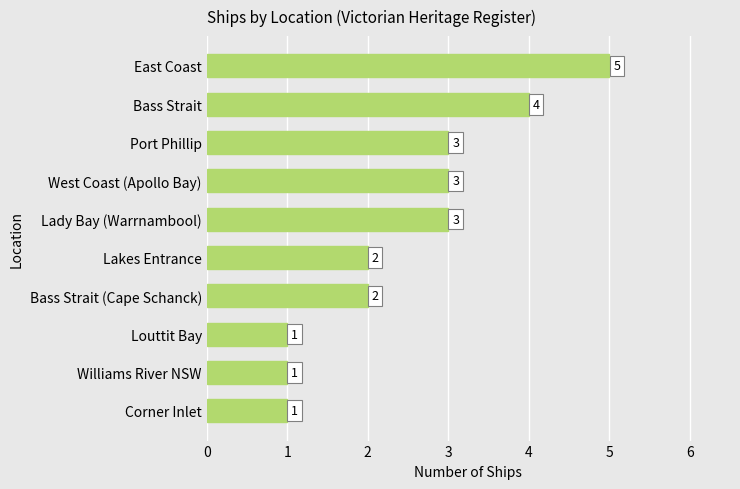

What is the approximate value at Bass Strait?

4